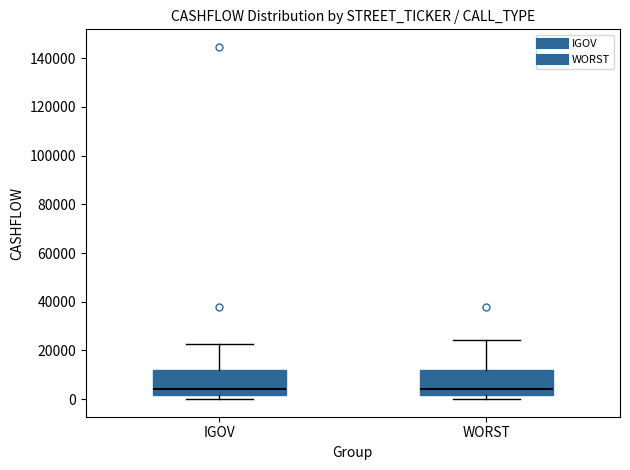

Where does the upper whisker of the box for IGOV end on the y-axis? The values are not printed on the chart, so give them approximately, as read against the axis.

22000